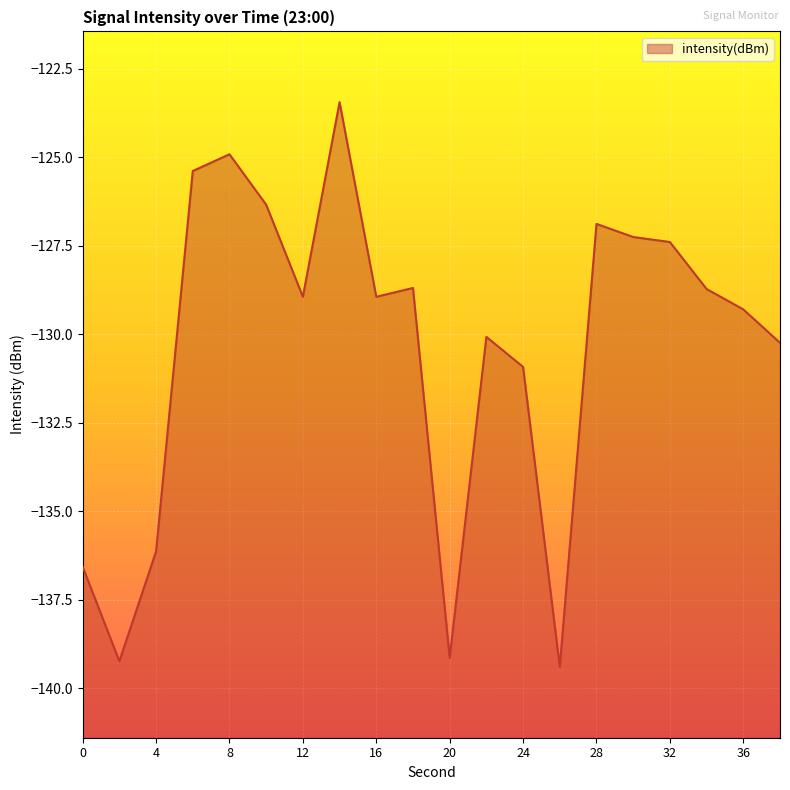

Rank the categories by value from highest to lowest.

14, 8, 6, 10, 28, 30, 32, 18, 34, 12, 16, 36, 22, 38, 24, 4, 0, 20, 2, 26